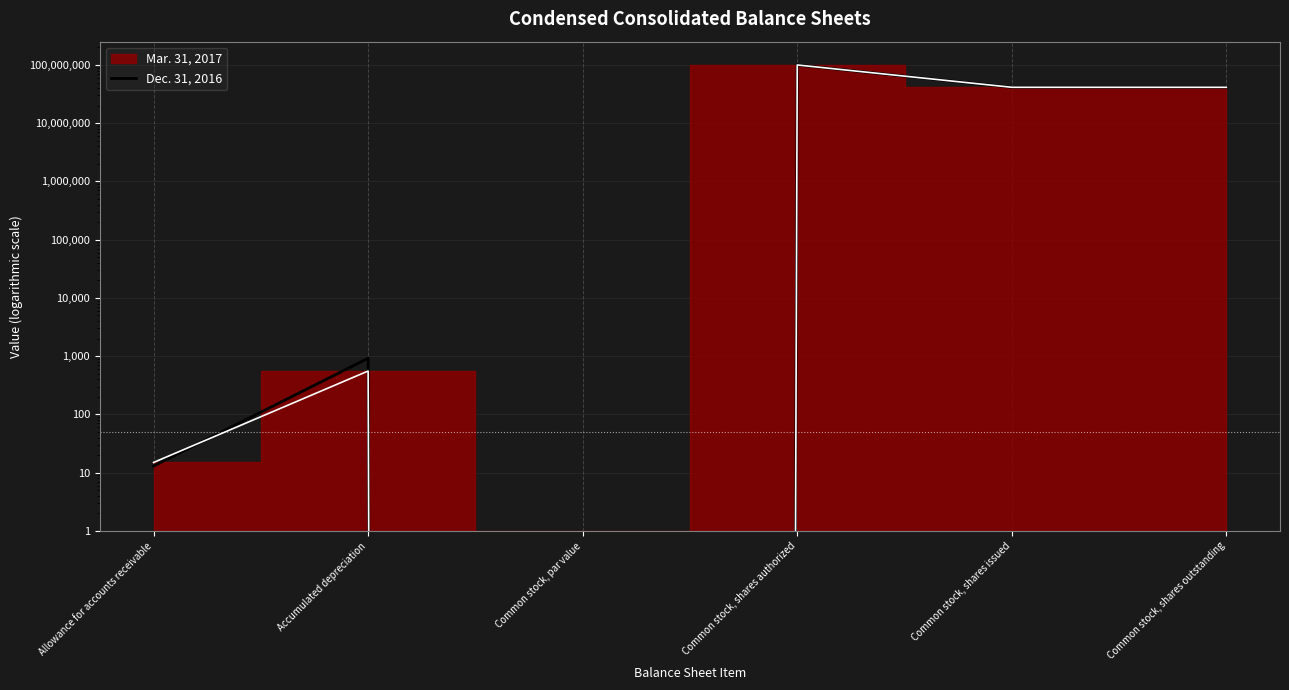

What is the change in value from Allowance for accounts receivable to Common stock, shares outstanding?

+41340714